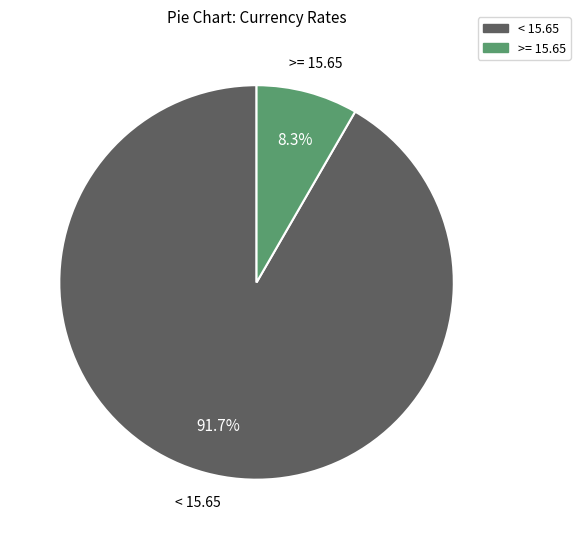

Does any single category account for the majority?

Yes